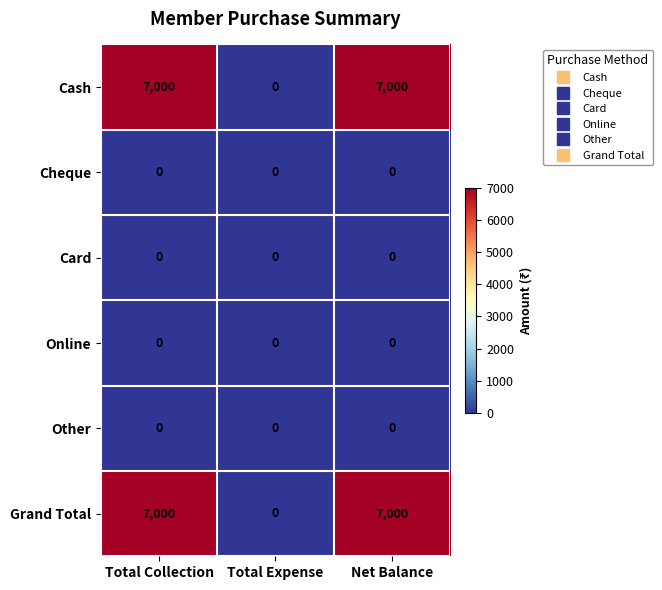

Is the value of Grand Total at Net Balance greater than the value of Other at Total Expense?

Yes